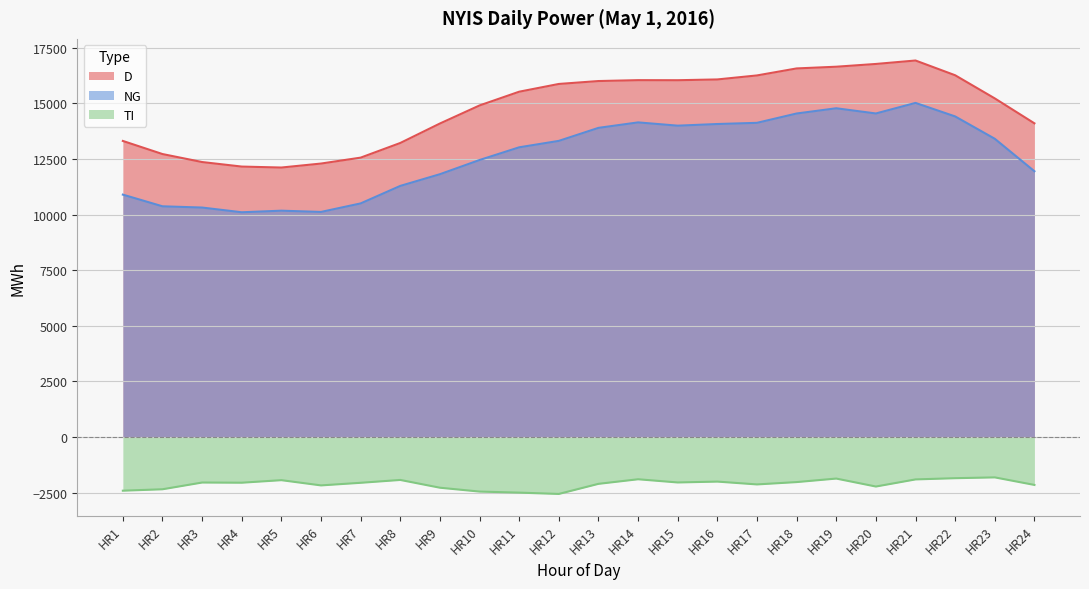

What is the sum of all TI values?

-50784